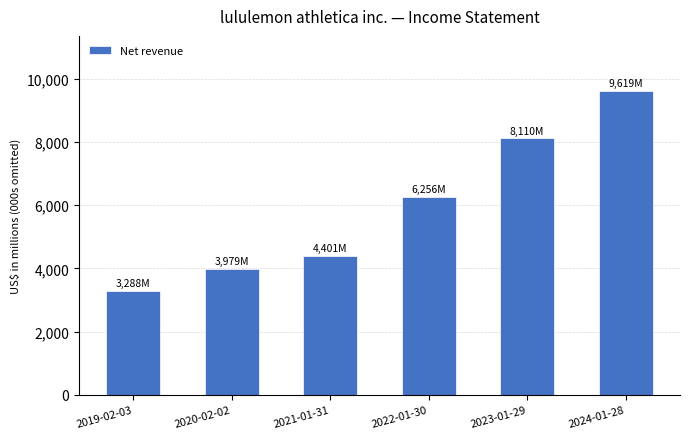

Which label corresponds to the smallest value in the chart?

2019-02-03